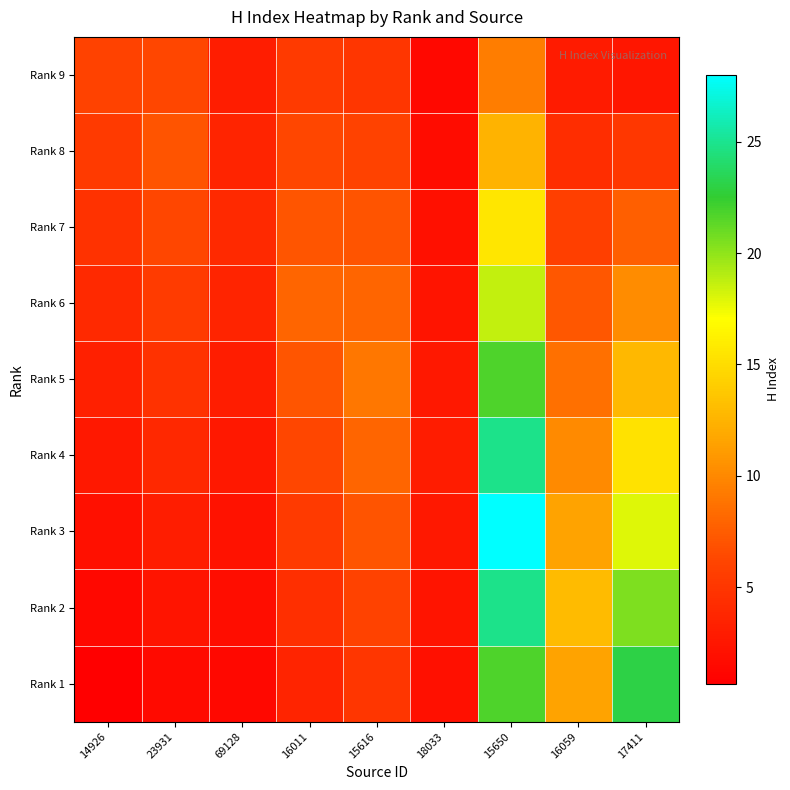

How many categories are shown in the chart?

9